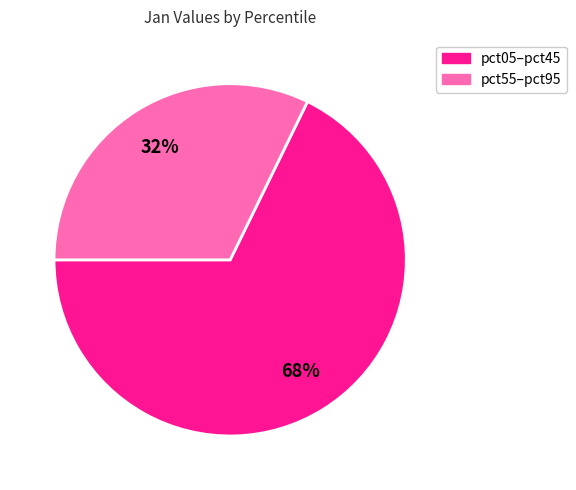

Is there any slice that represents more than half of the pie?

Yes